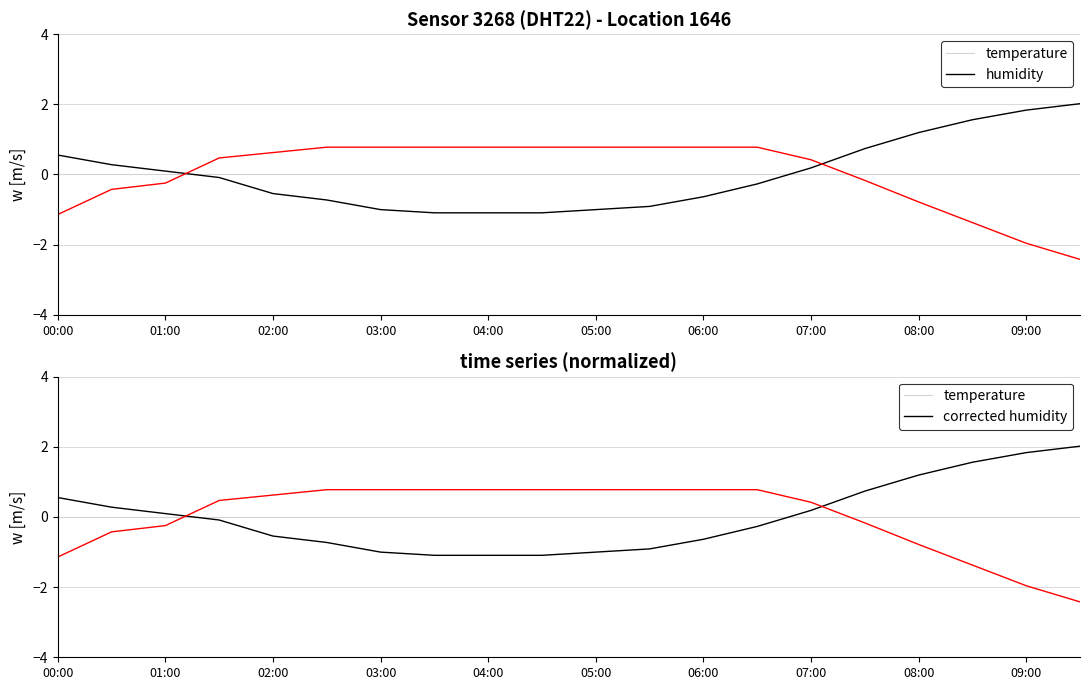

What is the total value across all series at 17?

-1.2